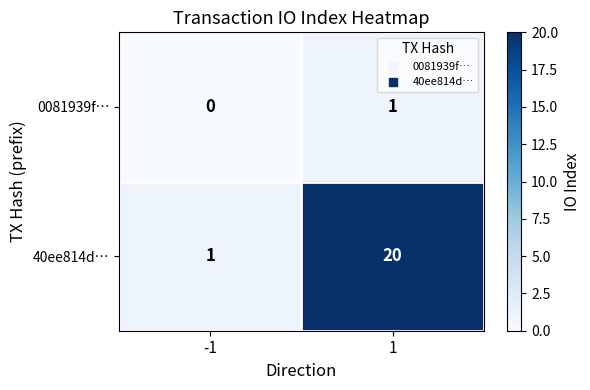

What is the sum of all 40ee814d… values?

21